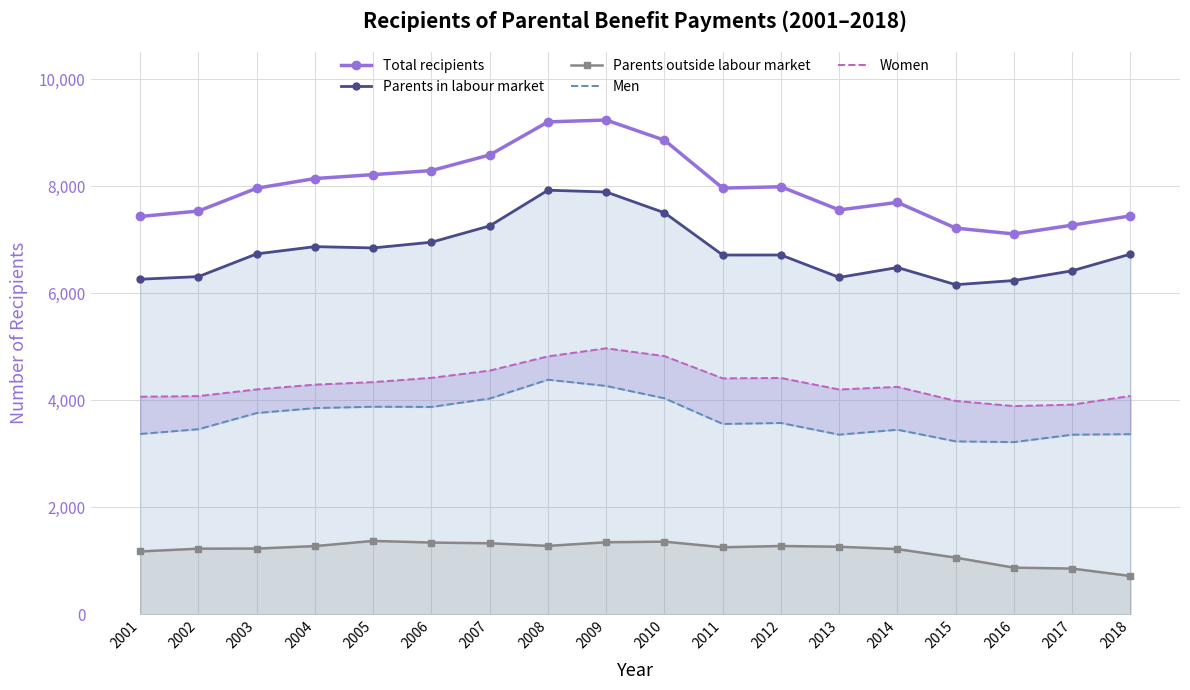

True or false: Parents in labour market and Total recipients intersect in this chart.

False